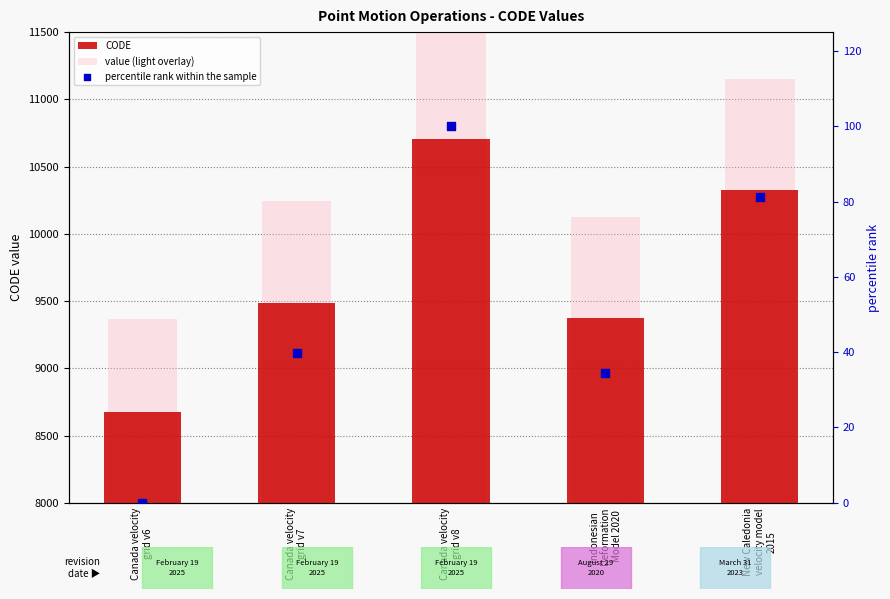

What are all the series names shown in the legend?

CODE, value (light overlay), percentile rank within the sample